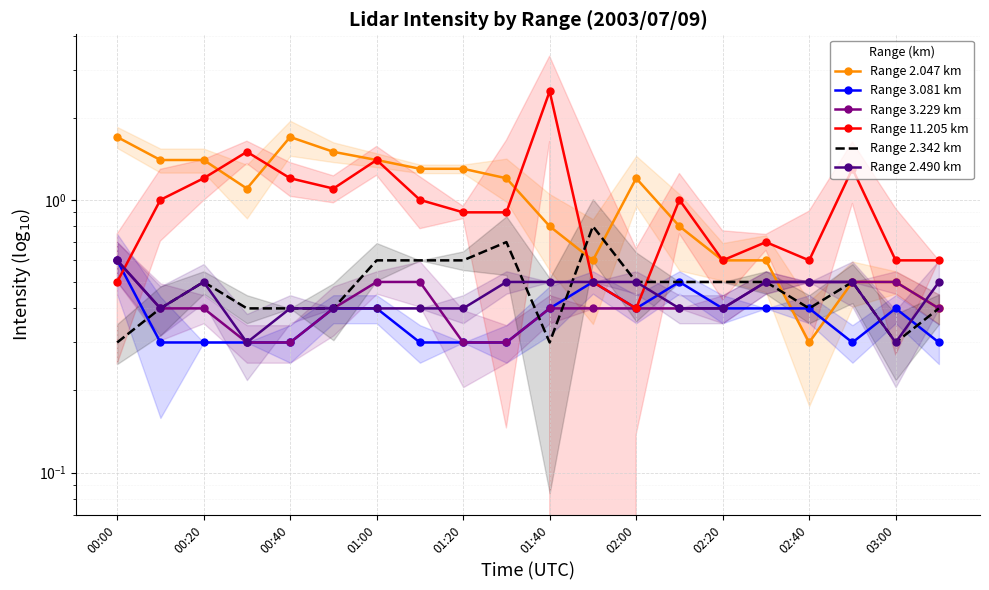

What is the highest value of the Range 3.229 km series?

0.6